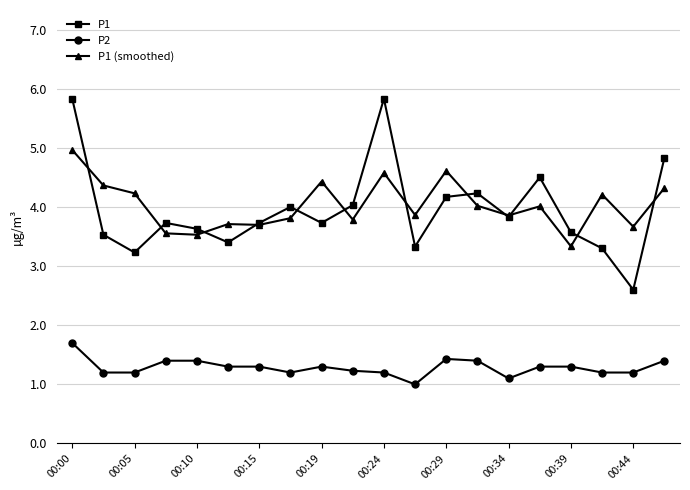

Does the chart display data point markers on the line(s)?

Yes